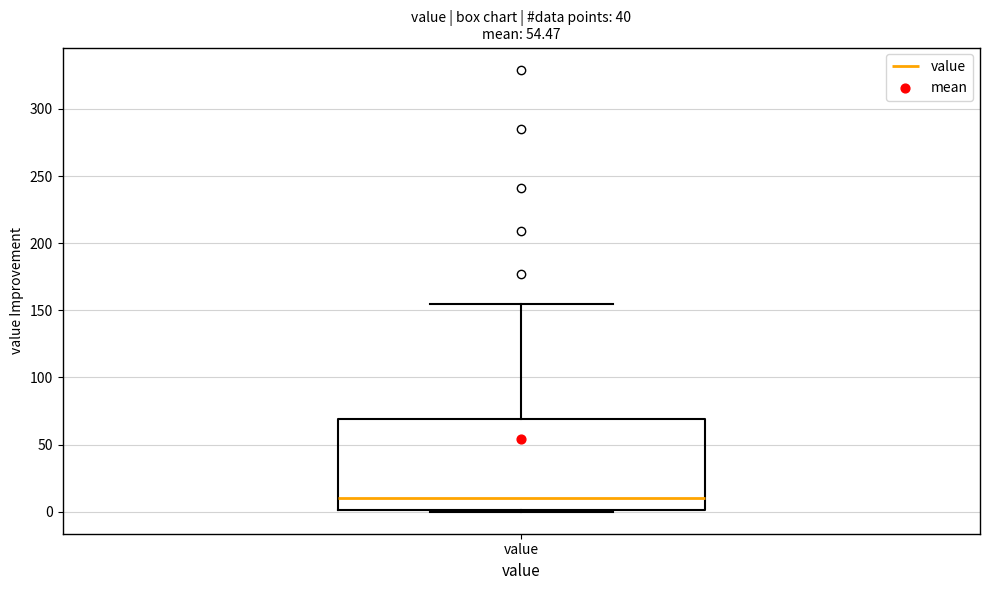

Read this box plot against the y-axis: the position of the median line, the range covered by the box, and the ends of both whiskers. The values are not printed on the chart, so give them approximately, as read against the axis.

median 10, box 0 to 70, whiskers 0 to 155